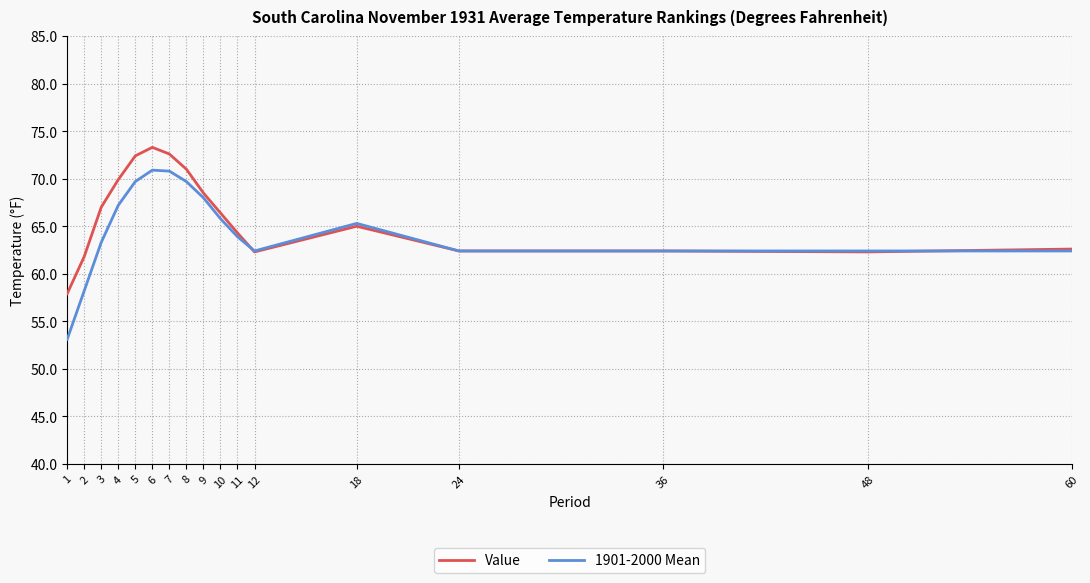

The value of Value at 4 is 69.9. True or false?

True